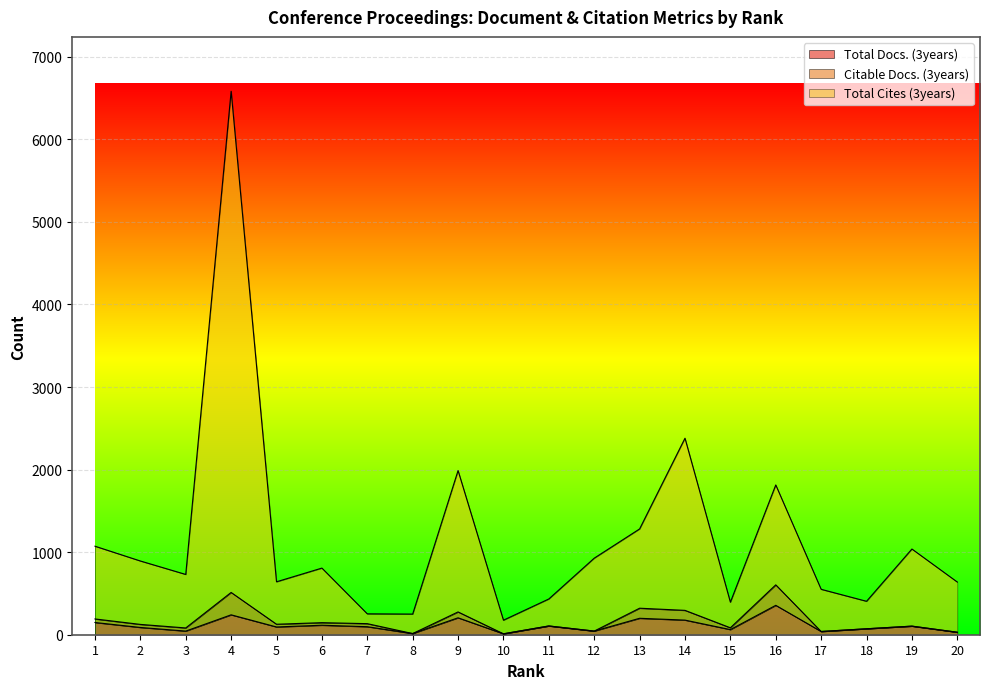

Which category has the lowest value in the Total Docs. (3years) series?

10